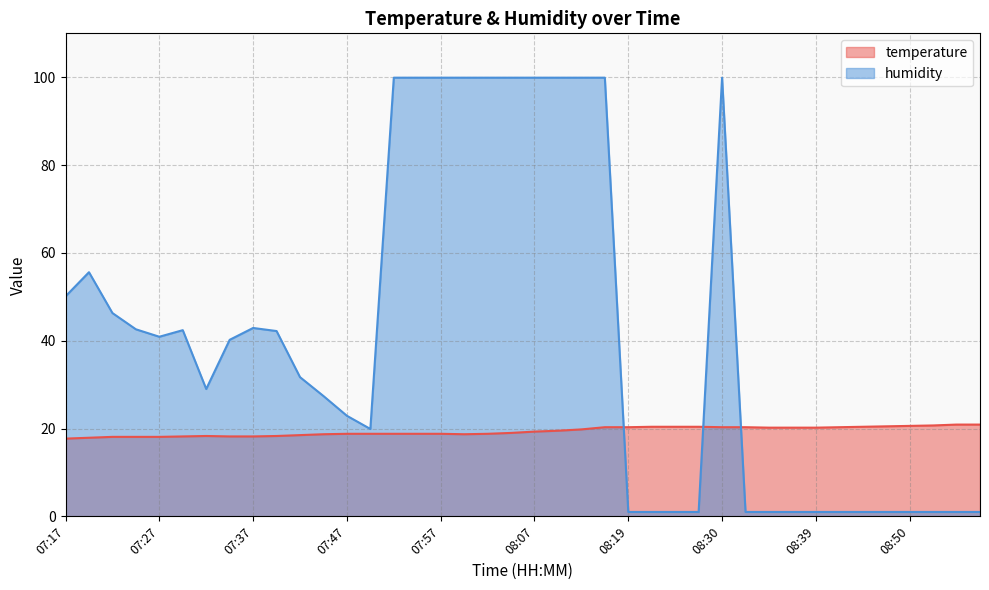

Which series has the widest spread of values?

humidity